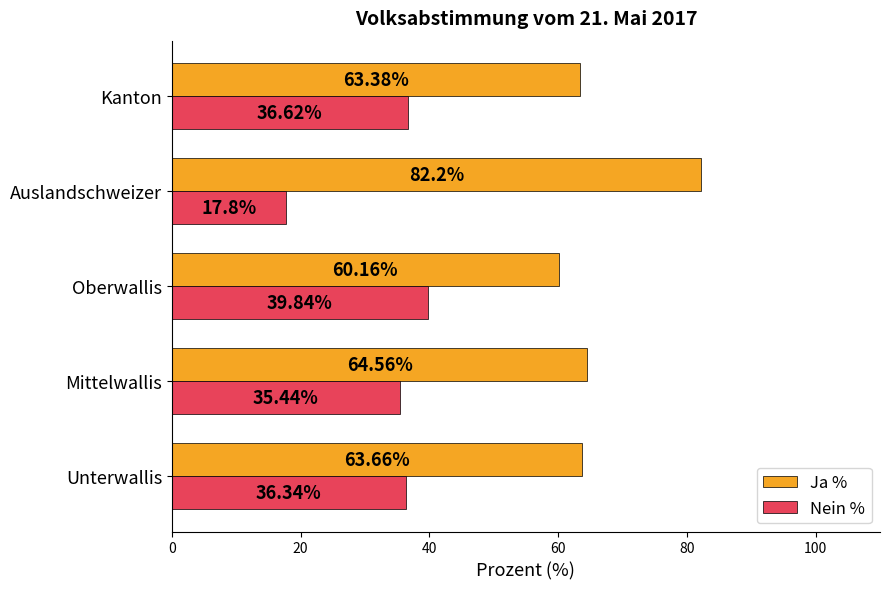

At how many categories does at least one series exceed 55?

5